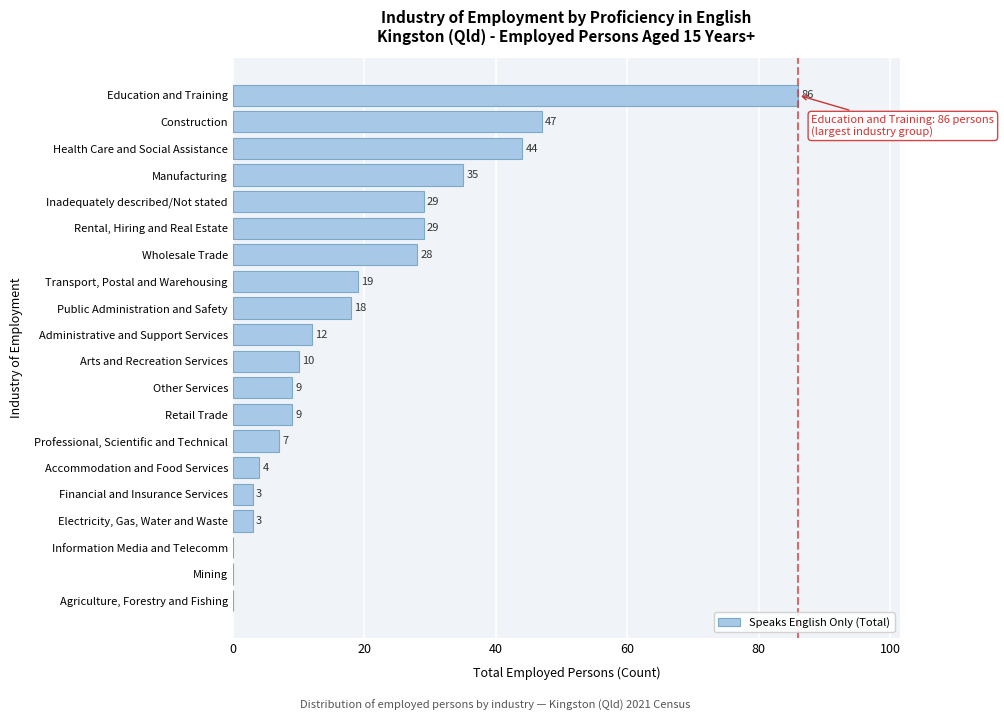

Reading bottom to top, extract all data points from this chart.

Agriculture, Forestry and Fishing=0	Mining=0	Information Media and Telecomm=0	Electricity, Gas, Water and Waste=3	Financial and Insurance Services=3	Accommodation and Food Services=4	Professional, Scientific and Technical=7	Retail Trade=9	Other Services=9	Arts and Recreation Services=10	Administrative and Support Services=12	Public Administration and Safety=18	Transport, Postal and Warehousing=19	Wholesale Trade=28	Rental, Hiring and Real Estate=29	Inadequately described/Not stated=29	Manufacturing=35	Health Care and Social Assistance=44	Construction=47	Education and Training=86